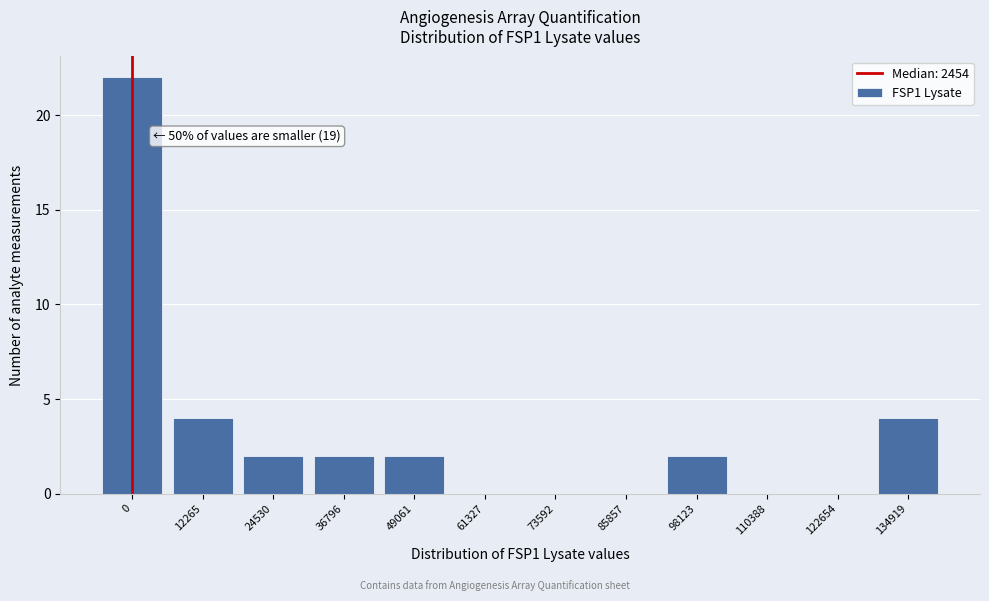

Reading left to right, transcribe all the data shown in this chart.

0=22	12265=4	24530=2	36796=2	49061=2	61327=0	73592=0	85857=0	98123=2	110388=0	122654=0	134919=4